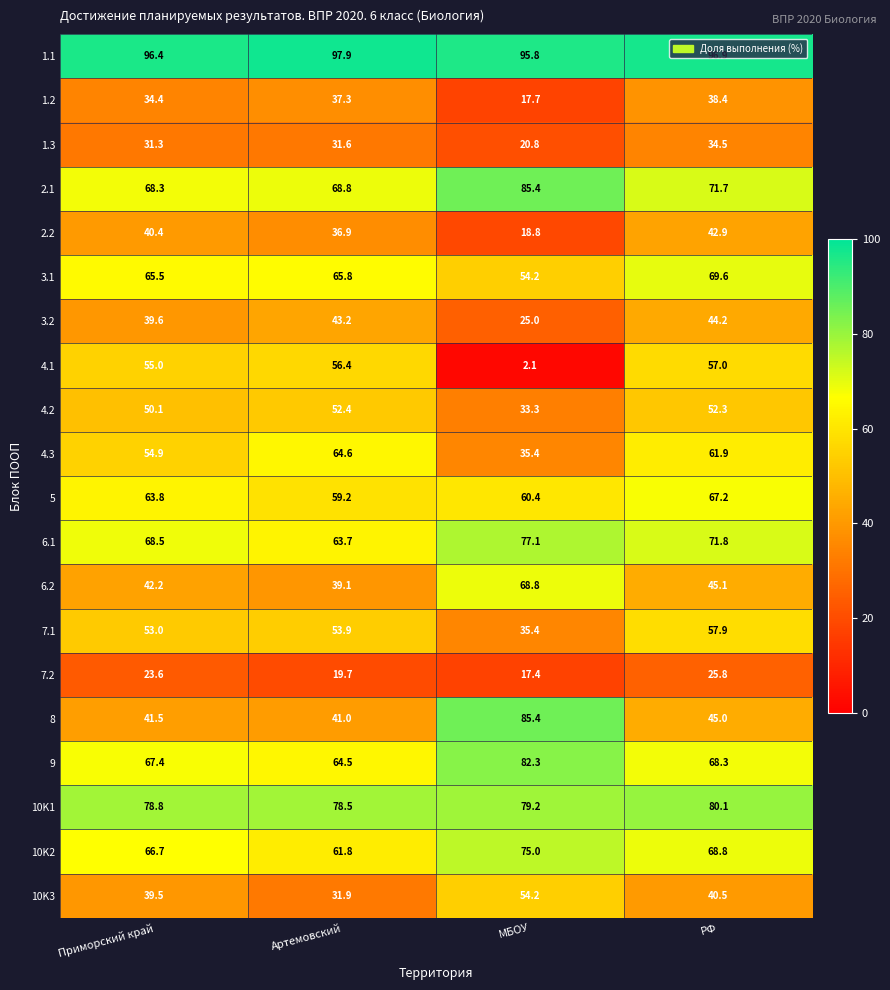

The value of 10K2 at МБОУ is 75.0. True or false?

True